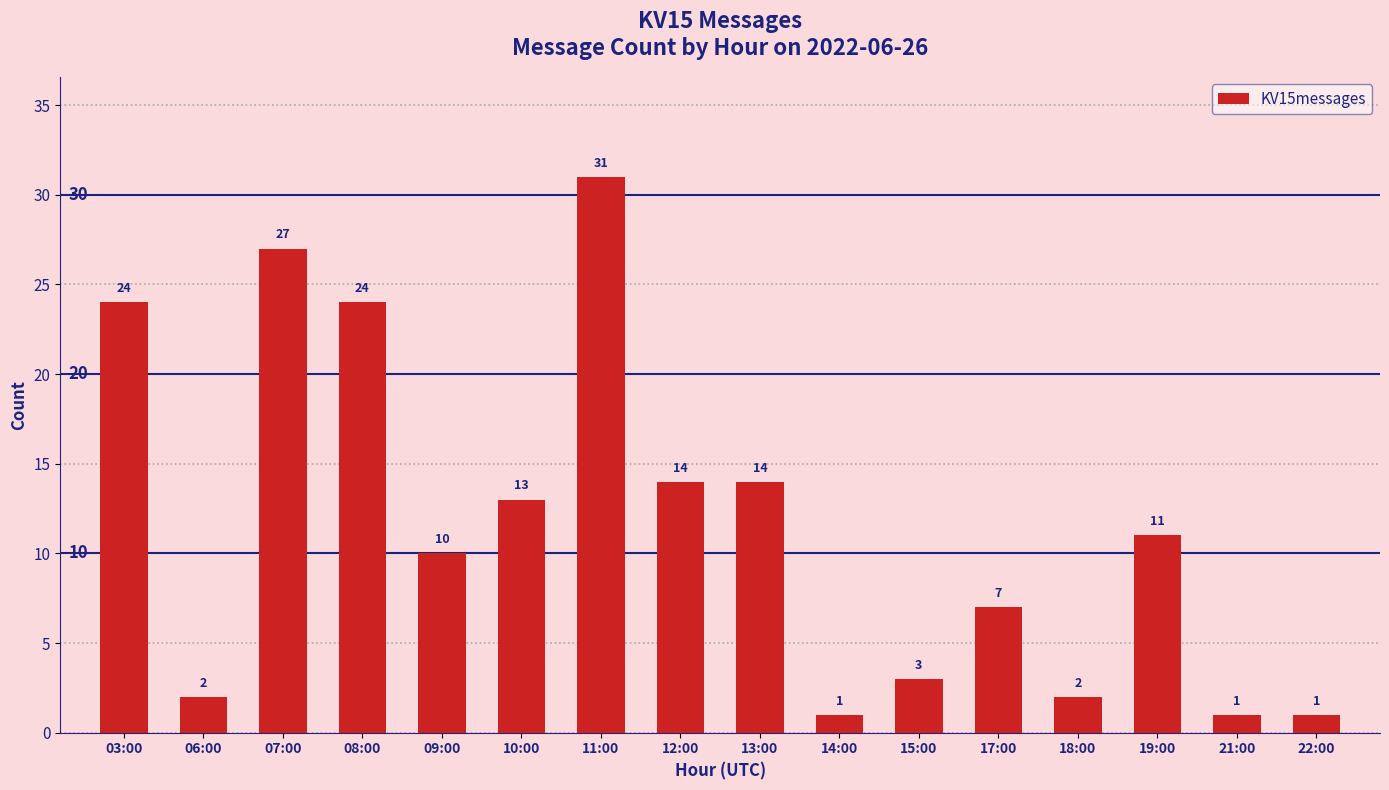

What is the sum of all values?

185